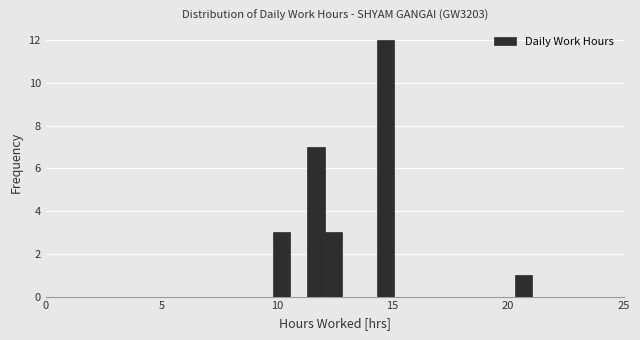

Around what value on the x-axis is the tallest bar? Give the approximate position of its centre, as read against the axis.

14.5